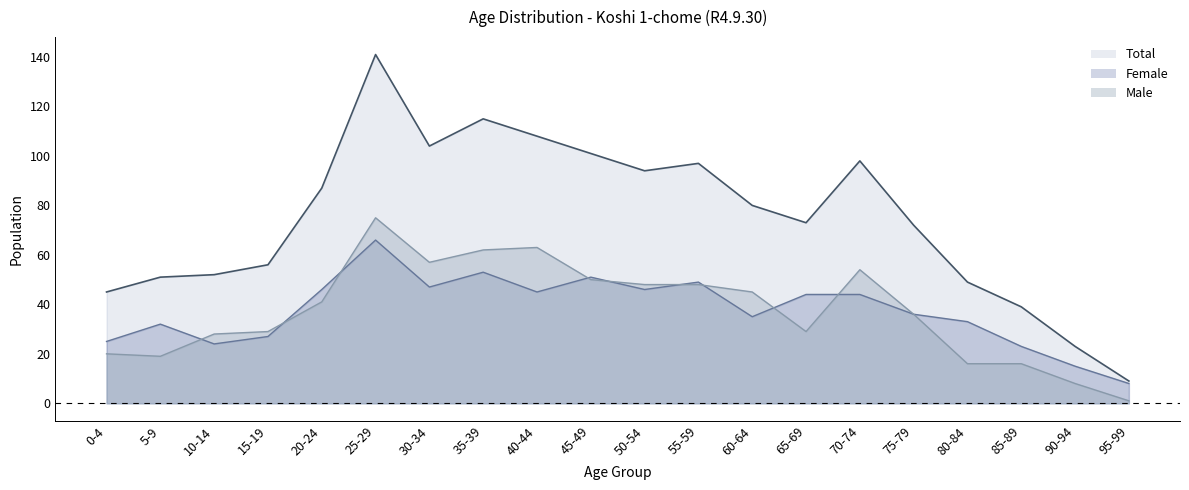

At how many categories does at least one series exceed 72?

11